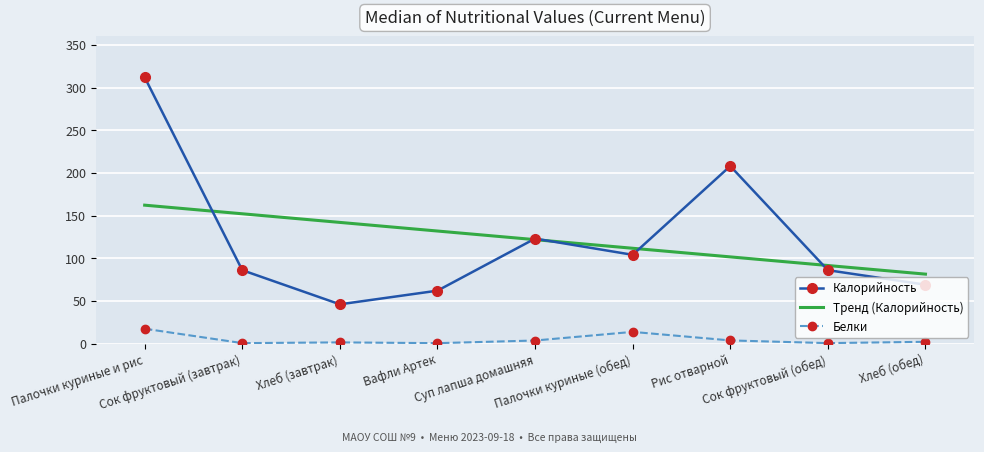

The Тренд (Калорийность) series shows 200.7 at Суп лапша домашняя. True or false?

False